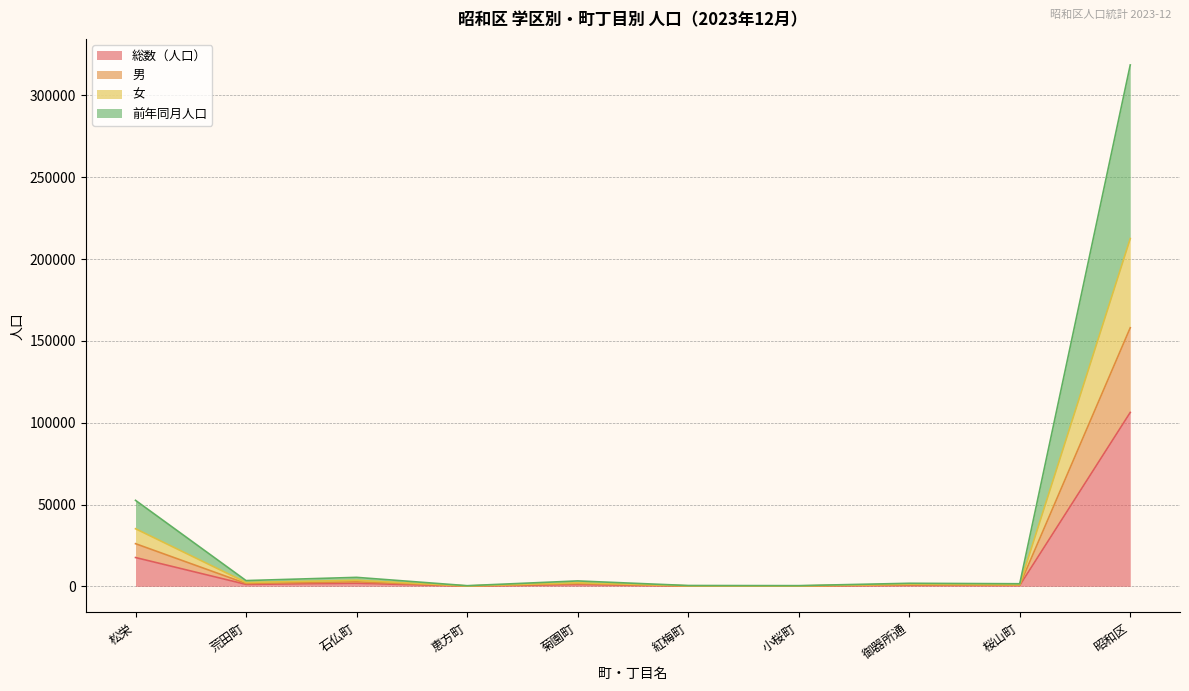

True or false: 女 has a value of 212548 at 昭和区.

True